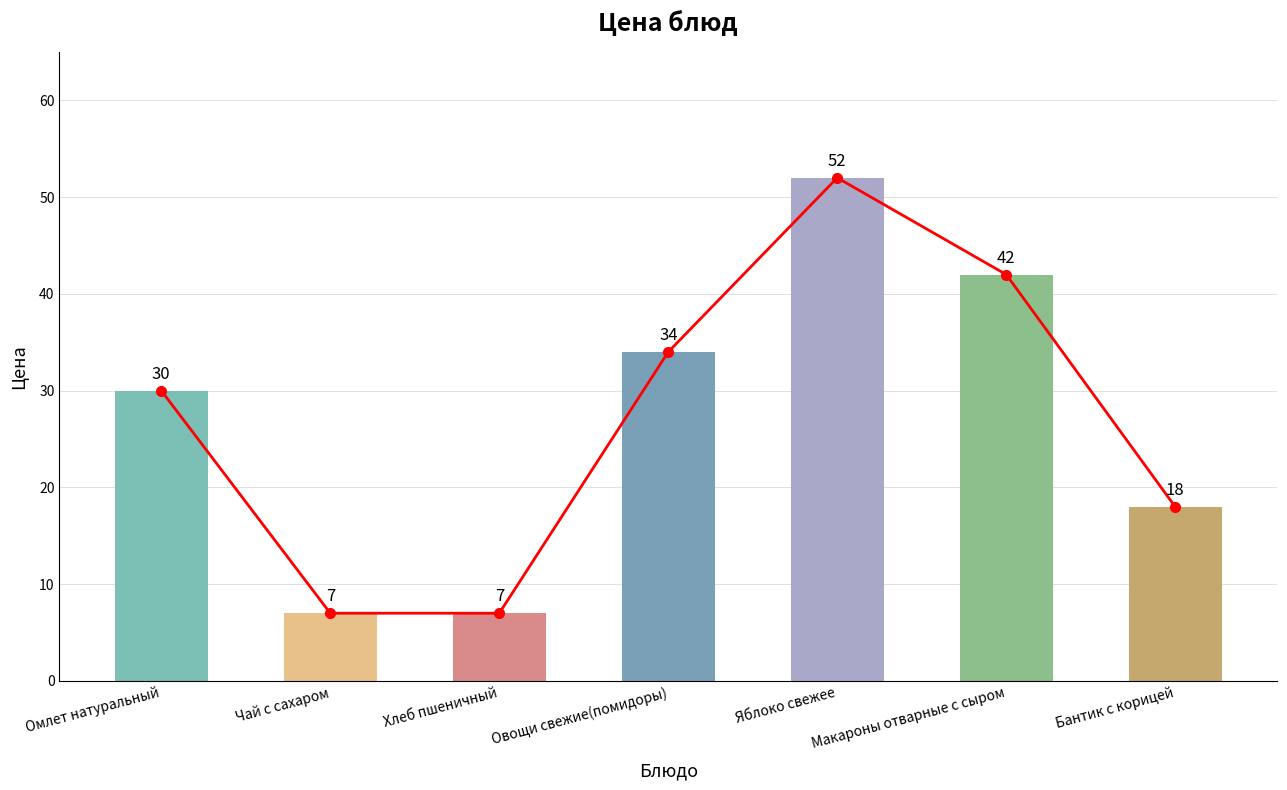

What is the label of the 2nd bar from the right?

Макароны отварные с сыром